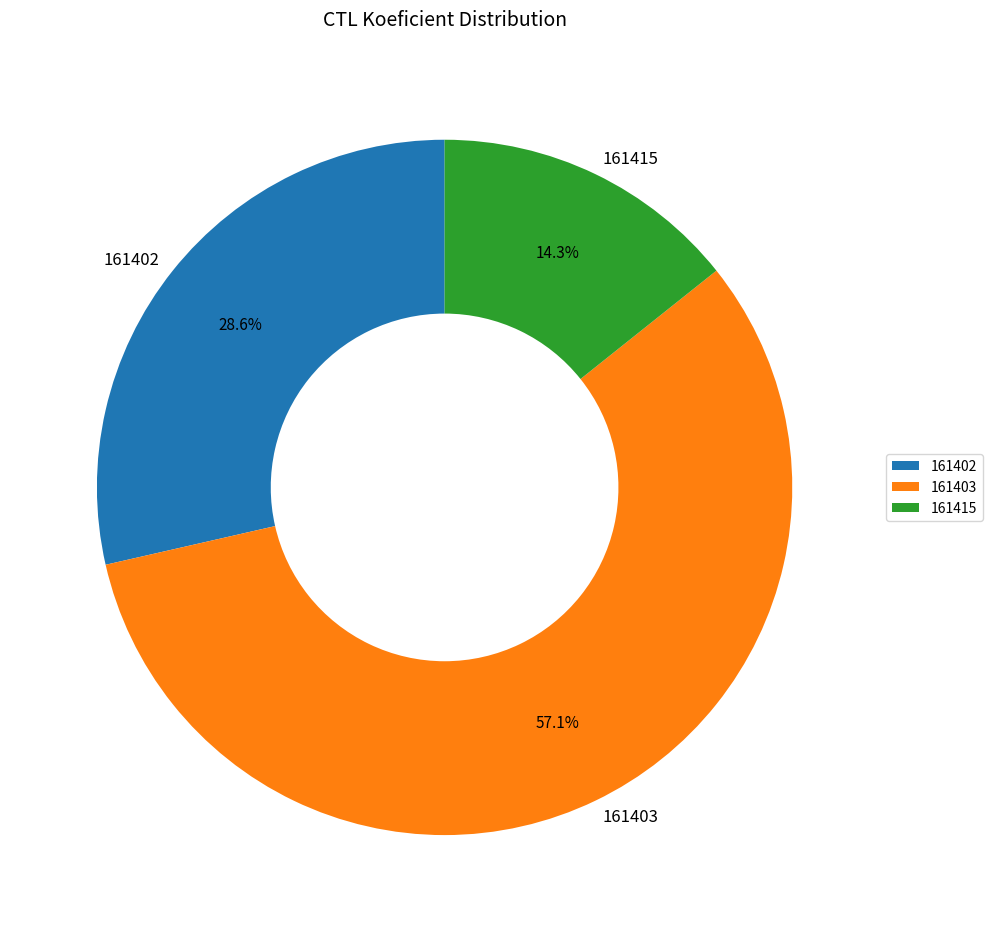

Combined, do 161403 and 161415 account for over 50%?

Yes